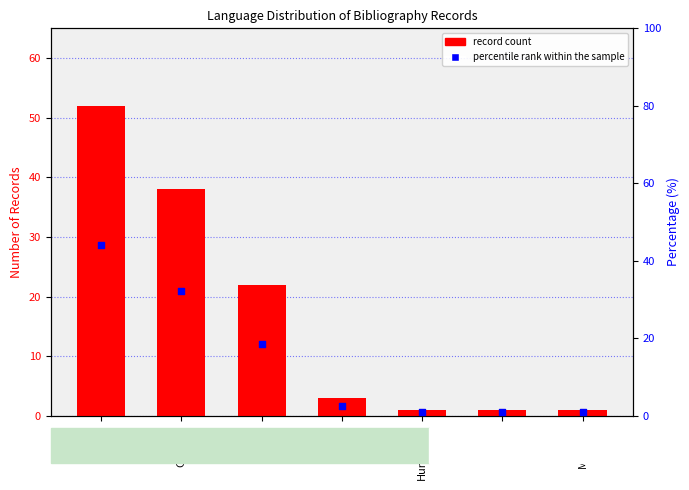

At how many categories does at least one series exceed 3?

3